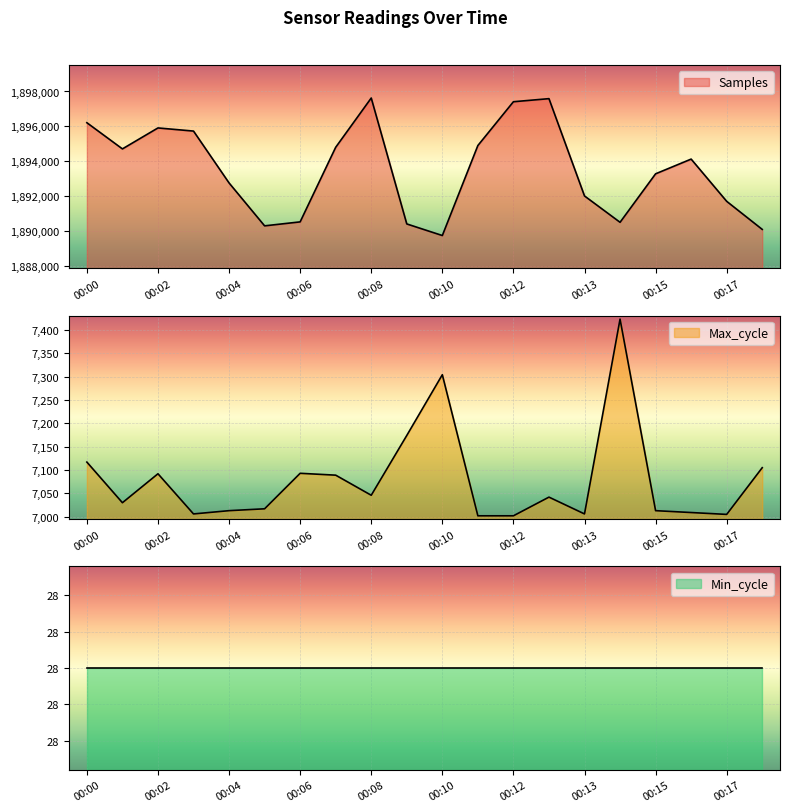

Which category has the lowest value in the Max_cycle series?

00:11